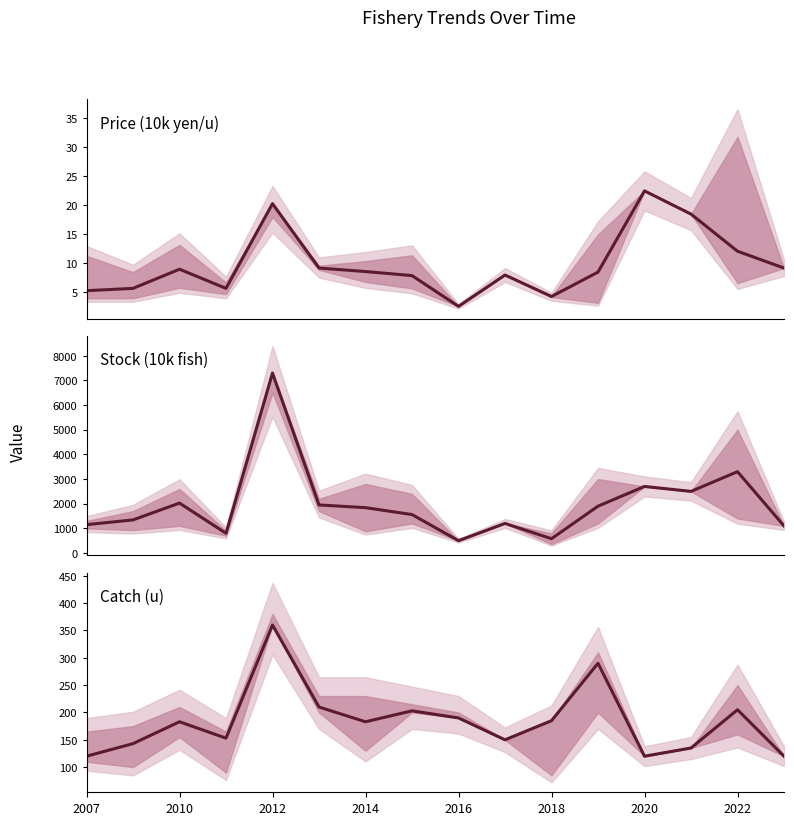

What is the highest value of the Price (10k/u) series?

22.5